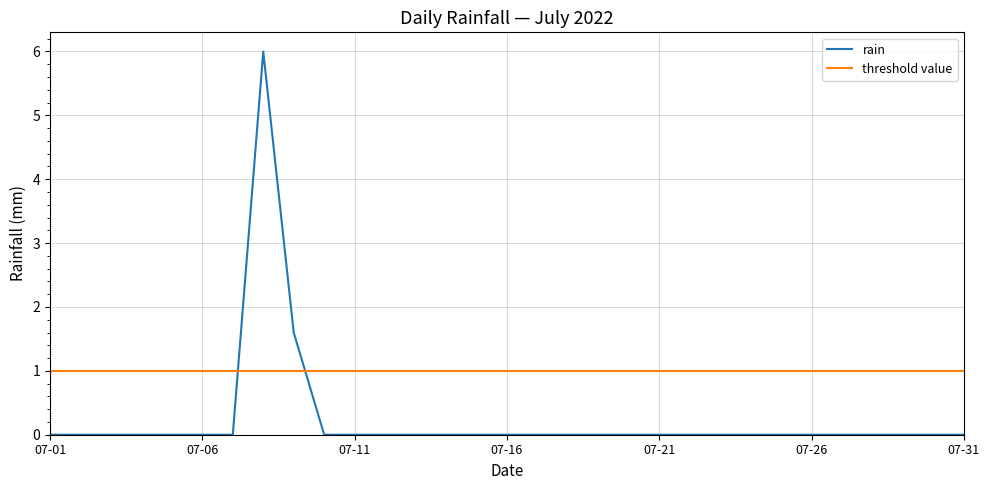

Which label corresponds to the smallest value in the chart?

07-01